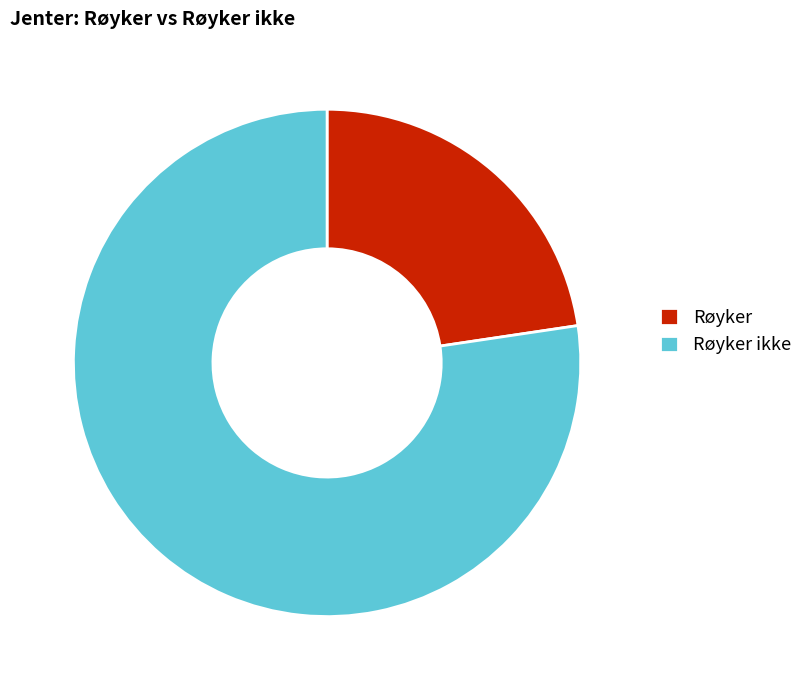

Is there any slice that represents more than half of the pie?

Yes